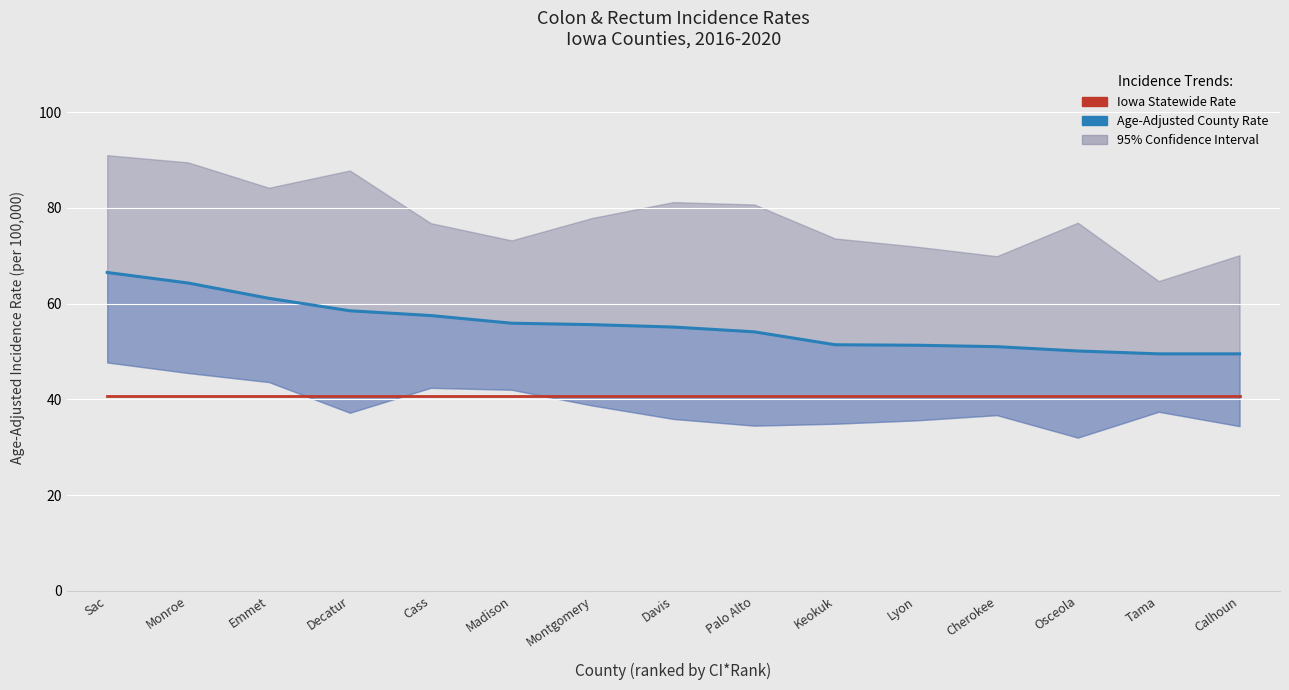

What is the spread (max minus min) of values at Emmet?

20.4